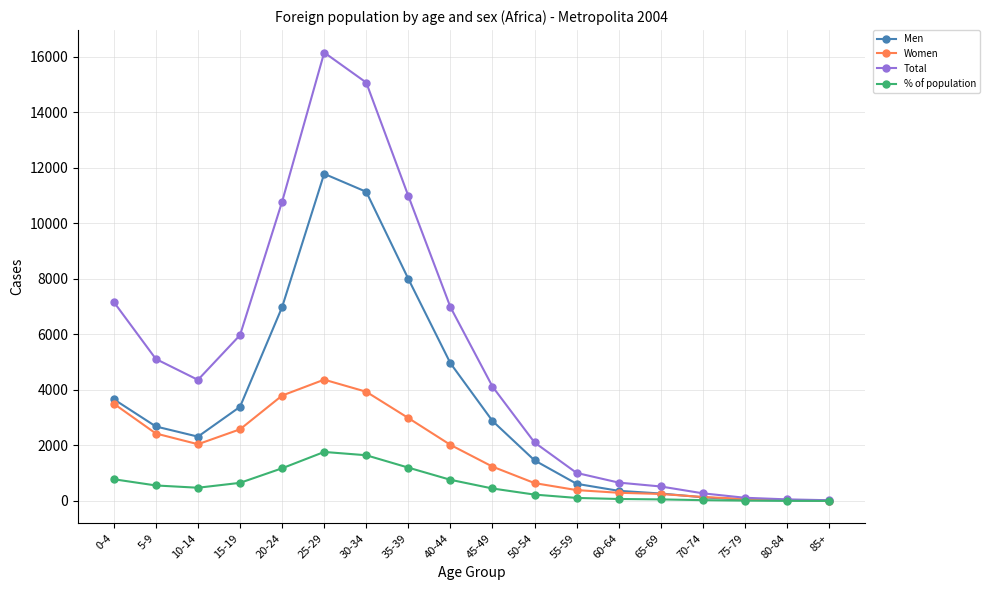

What is the minimum value for Women?

15